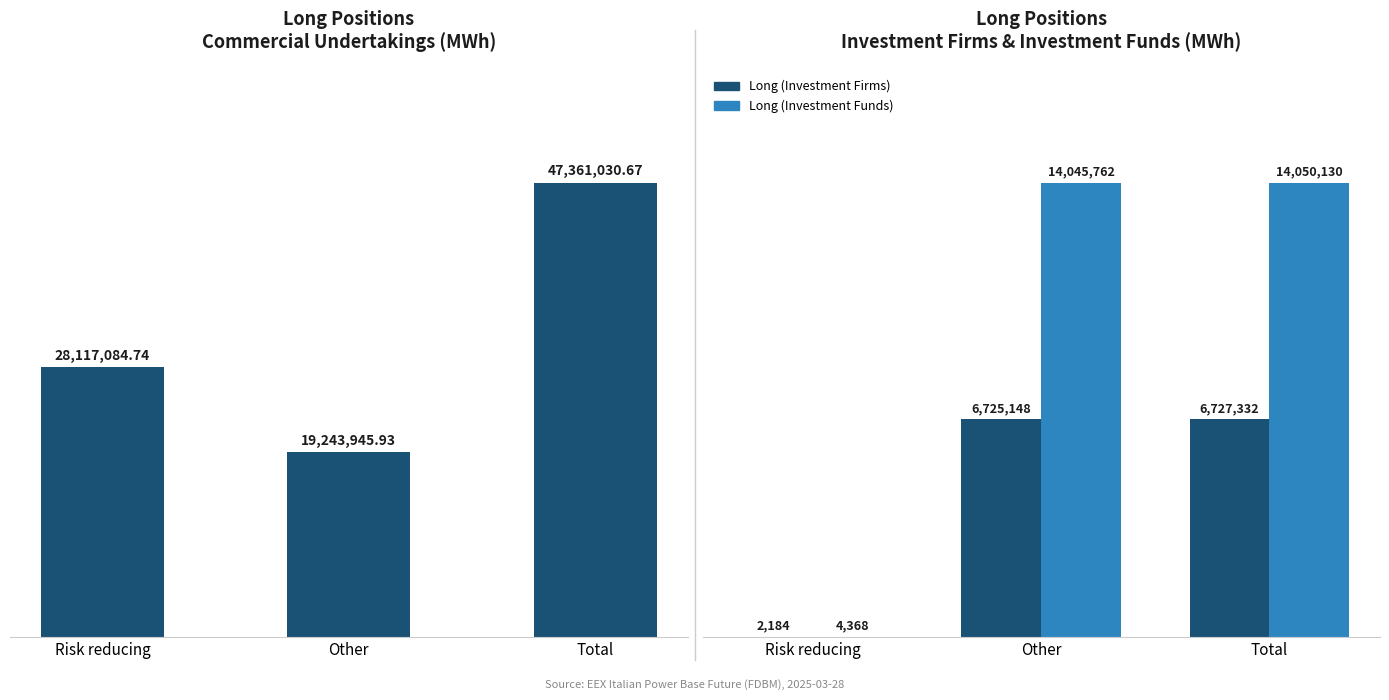

Count the number of categories in the chart.

3